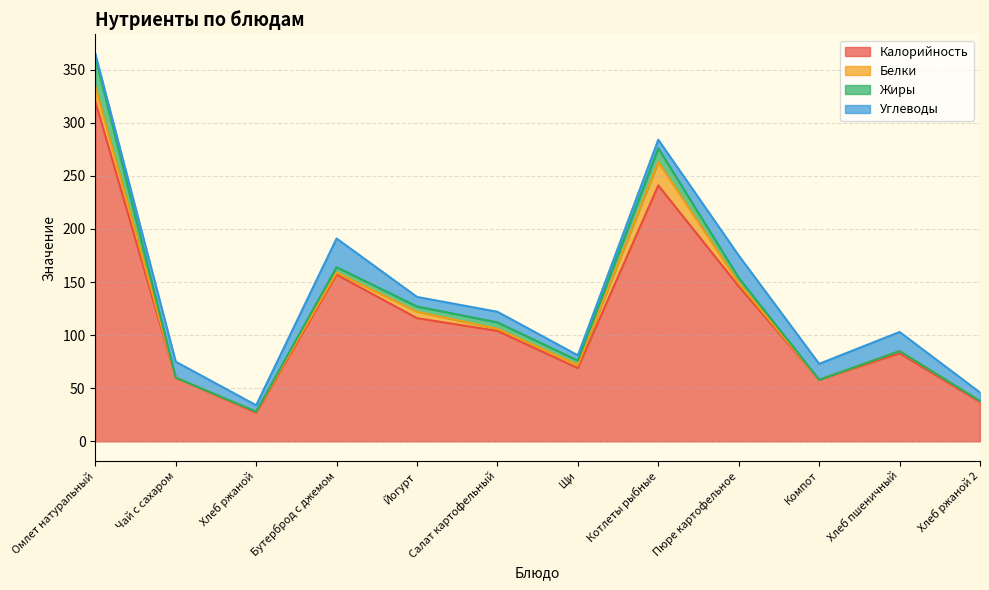

Is the value of Жиры at Компот greater than the value of Углеводы at Пюре картофельное?

No